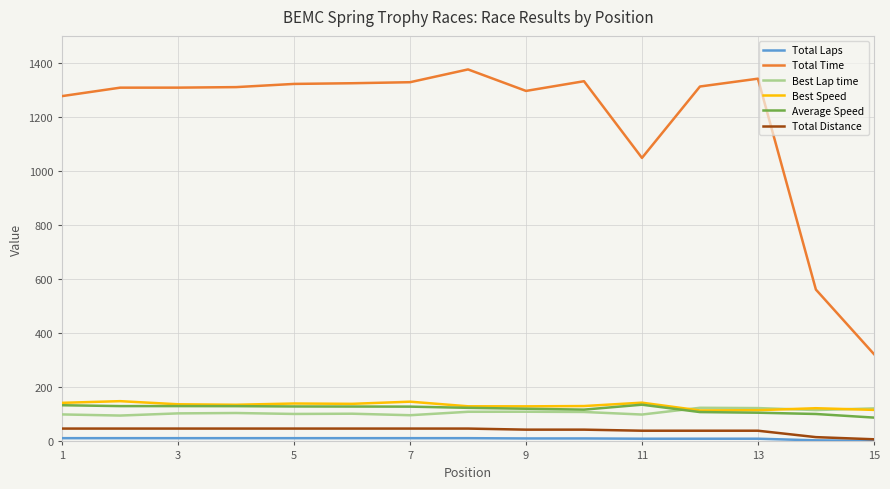

True or false: Total Time and Total Distance cross at least once.

False